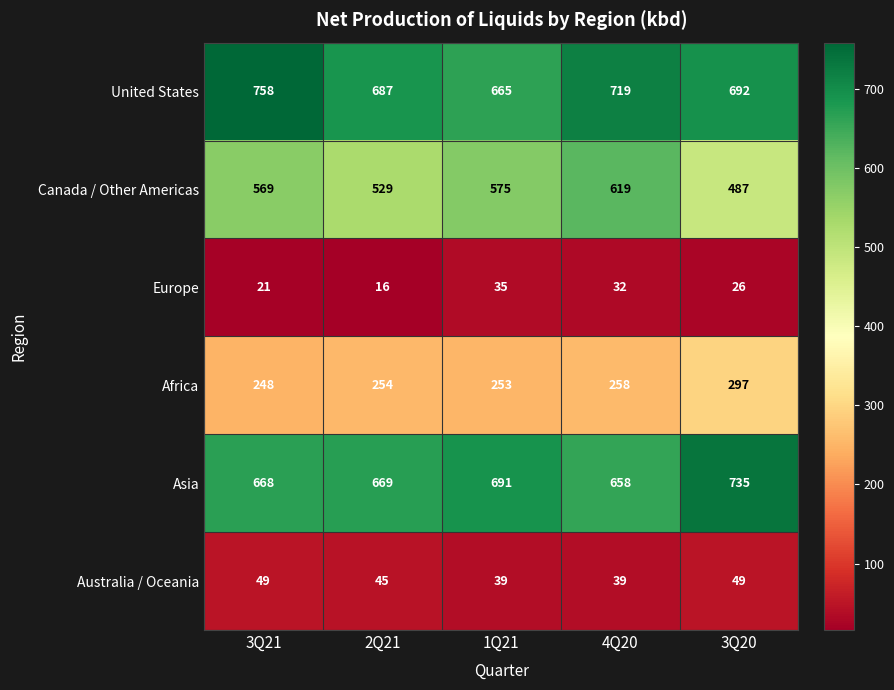

Reading left to right, what are all the values shown in this chart?

United States: 758	687	665	719	692
Canada / Other Americas: 569	529	575	619	487
Europe: 21	16	35	32	26
Africa: 248	254	253	258	297
Asia: 668	669	691	658	735
Australia / Oceania: 49	45	39	39	49